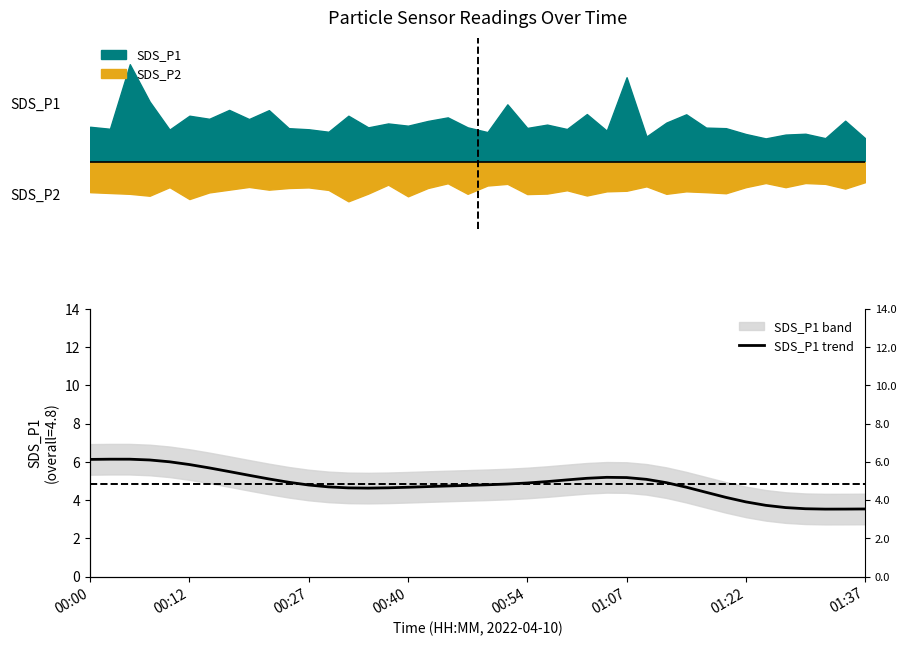

What is the minimum value shown in the chart?

3.5